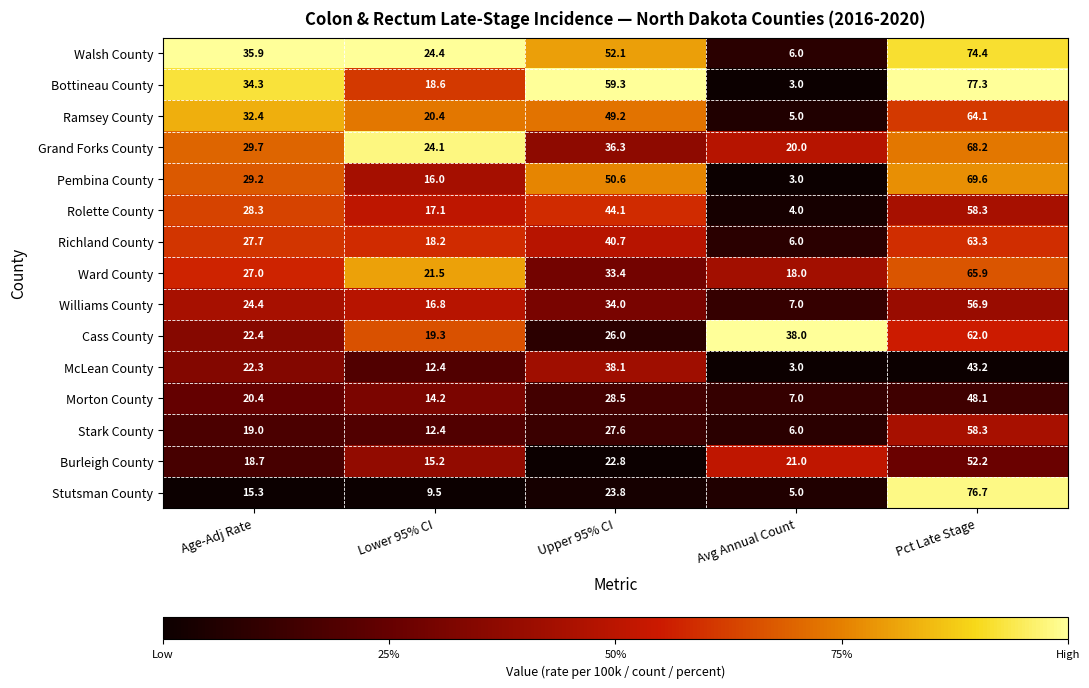

Rank the series at Upper 95% CI from highest to lowest value.

Bottineau County, Walsh County, Pembina County, Ramsey County, Rolette County, Richland County, McLean County, Grand Forks County, Williams County, Ward County, Morton County, Stark County, Cass County, Stutsman County, Burleigh County